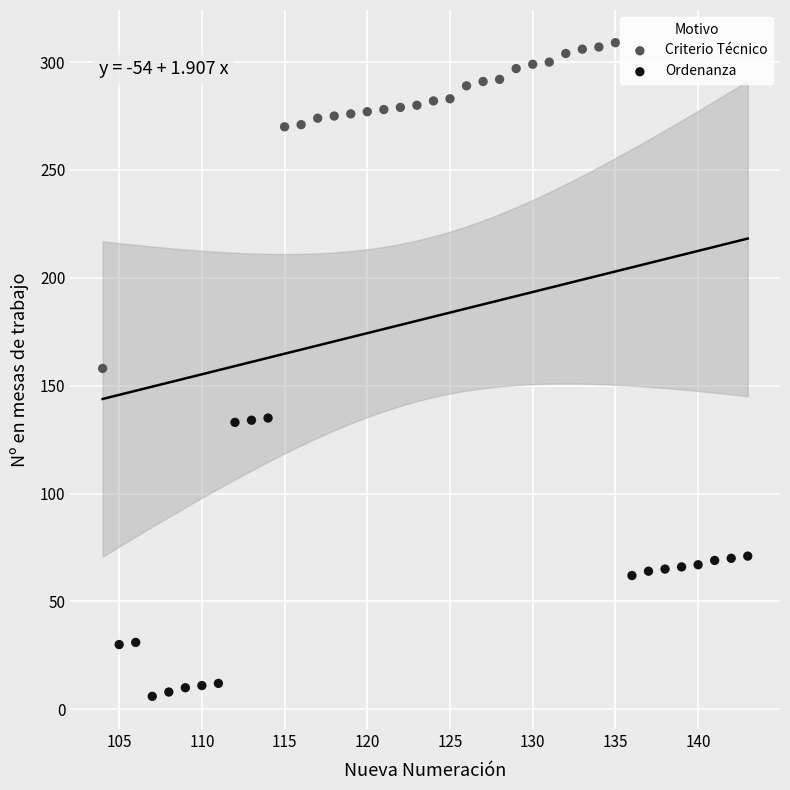

Which series has the widest spread of Y values?

Criterio Técnico